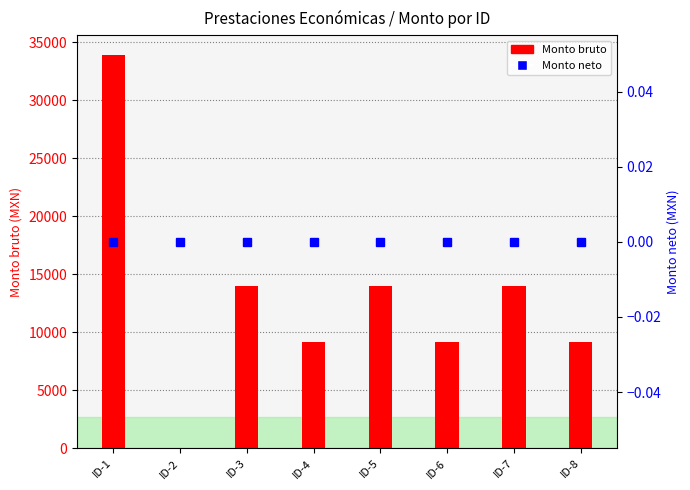

Is the value of Monto neto at ID-6 greater than the value of Monto bruto at ID-4?

No